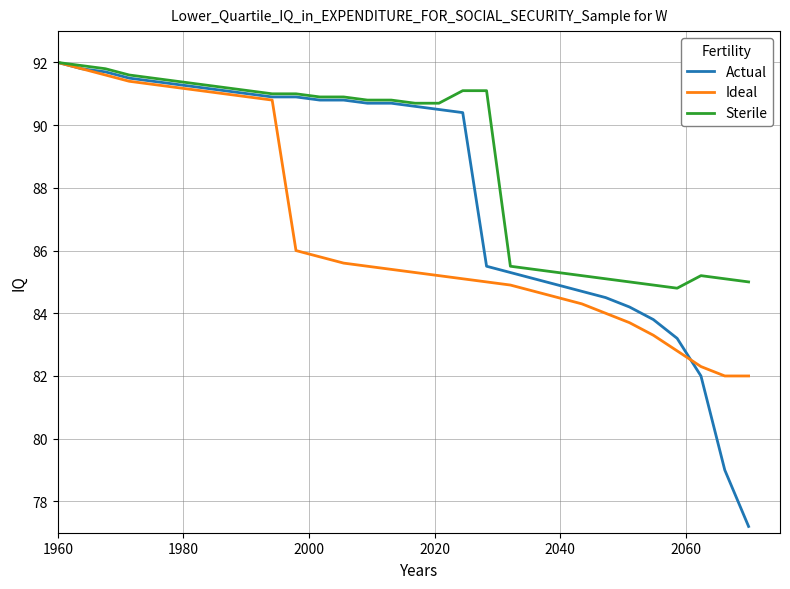

List the series in order of their overall mean, lowest first.

Ideal, Actual, Sterile